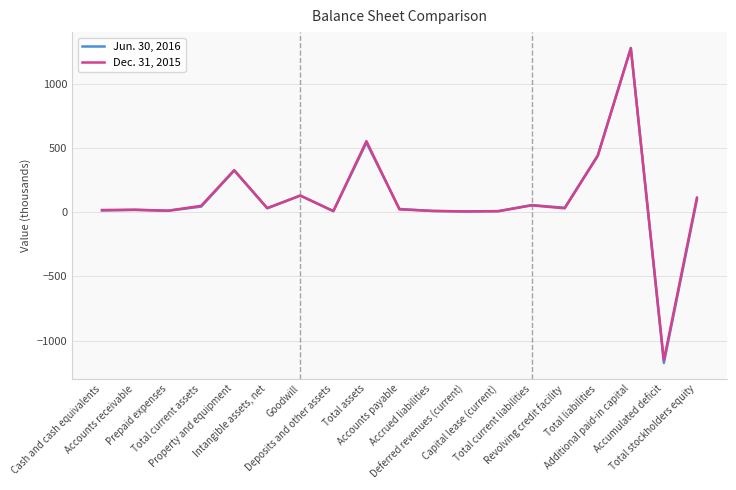

What is the label of the 15th point from the right?

Property and equipment